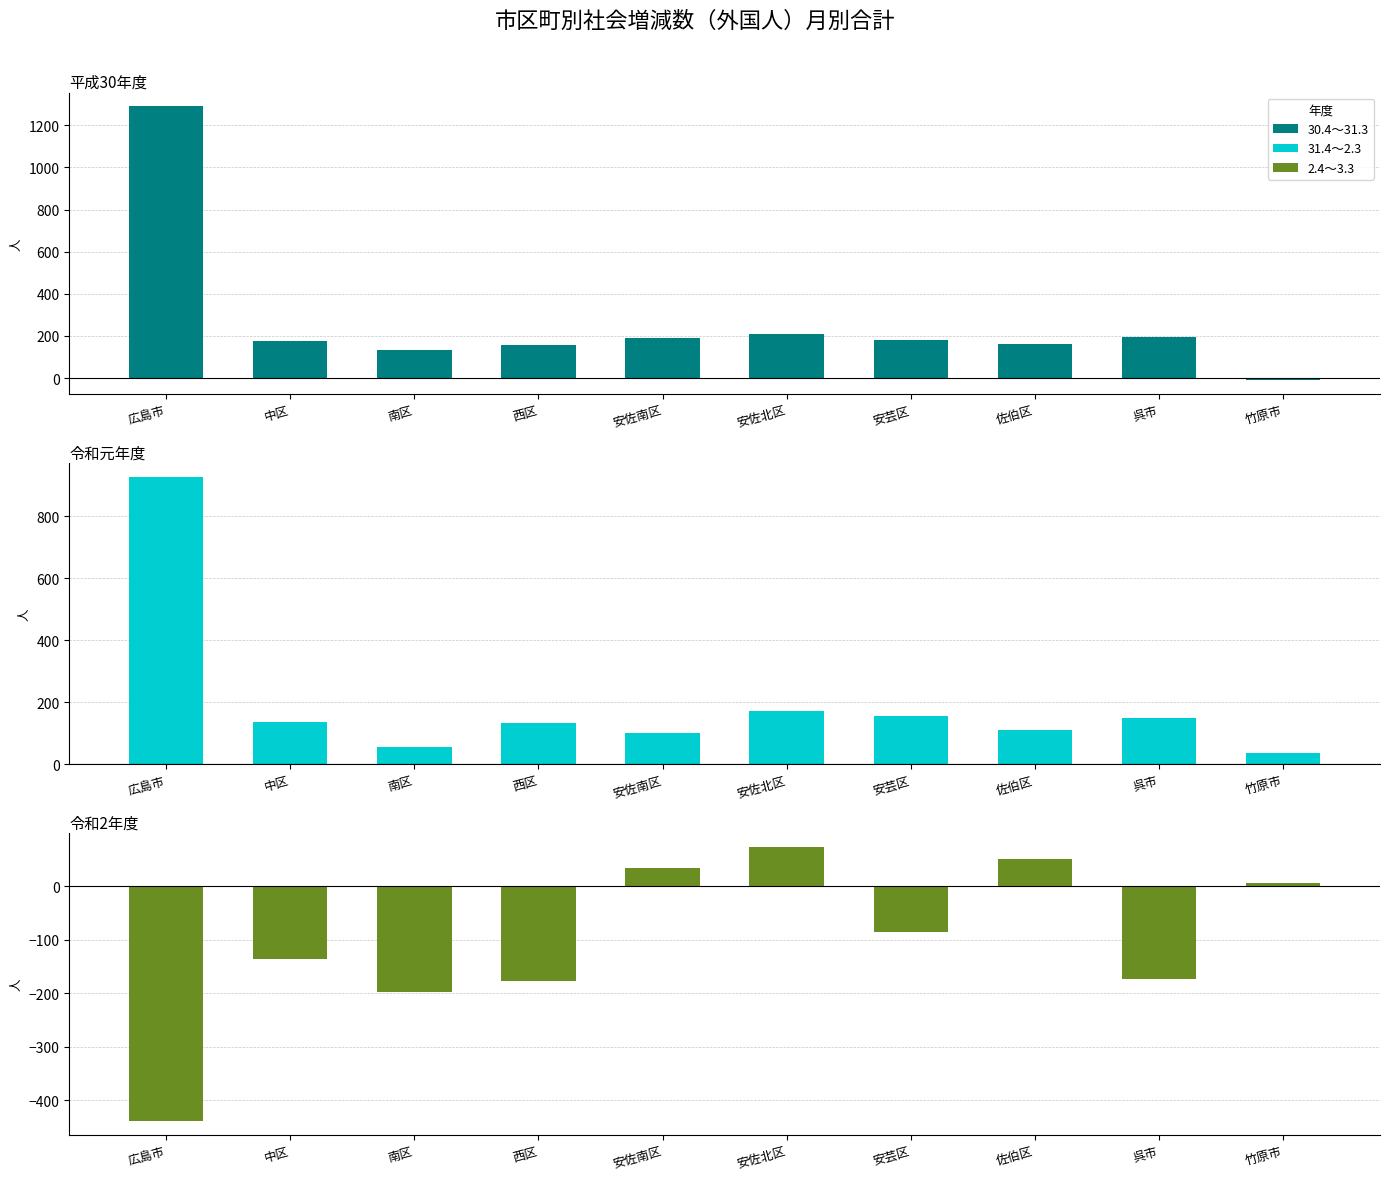

Are the bars grouped side by side (vs. stacked)?

Yes